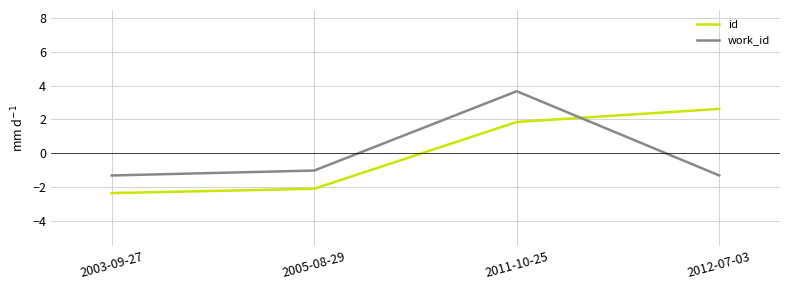

The value of id at 2003-09-27 is -1.1. True or false?

False